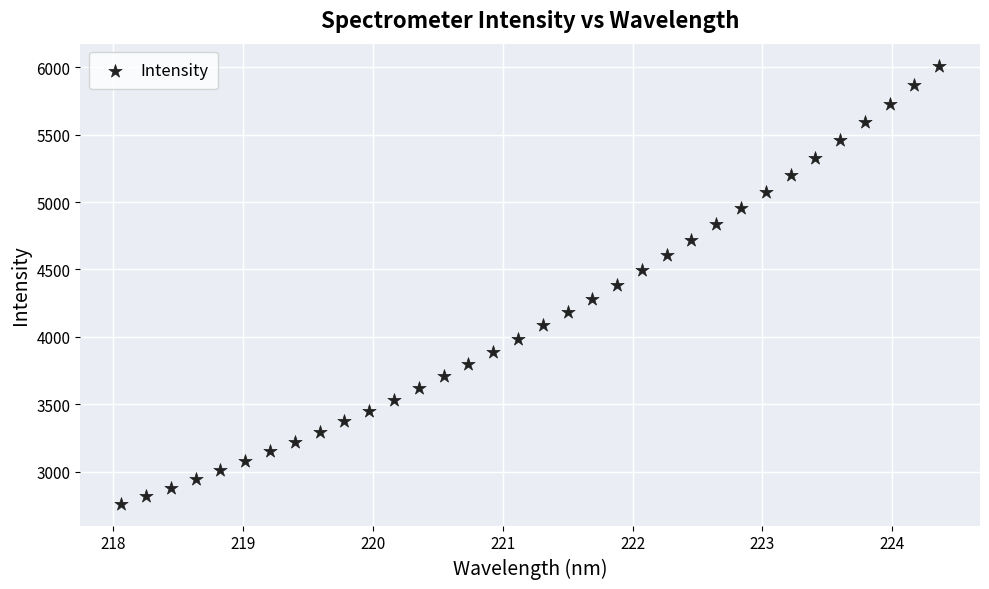

What is the range of X values (max minus min)?

6.3